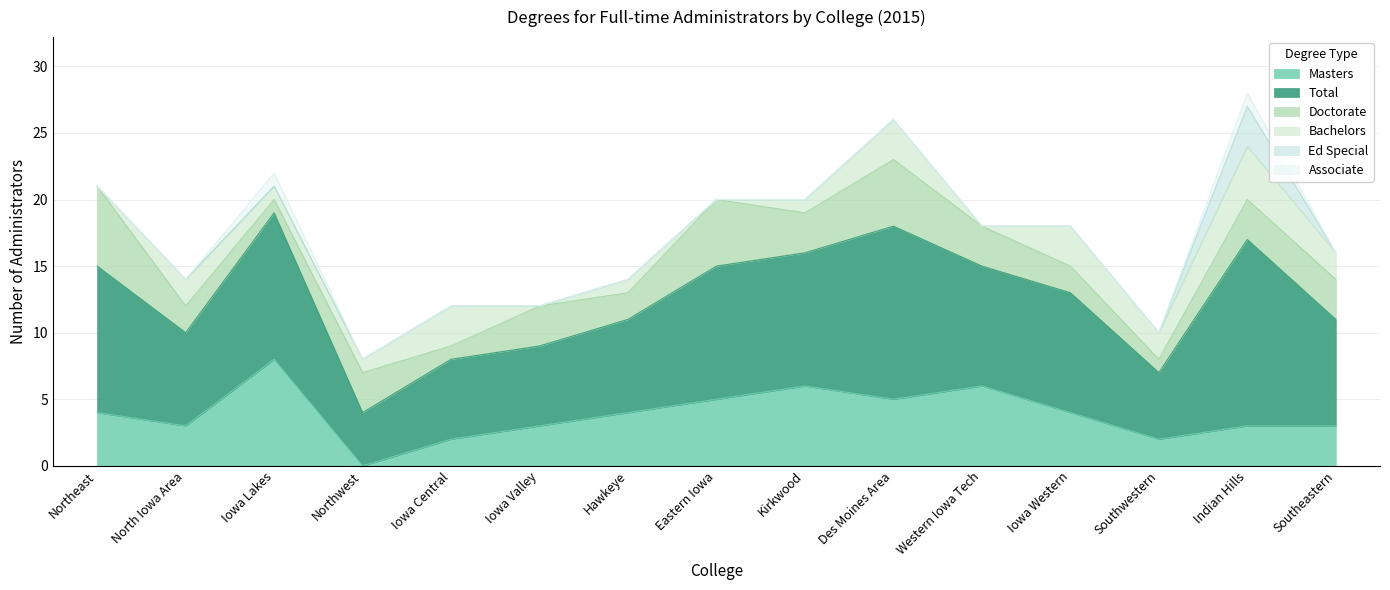

At how many categories does at least one series exceed 12?

2